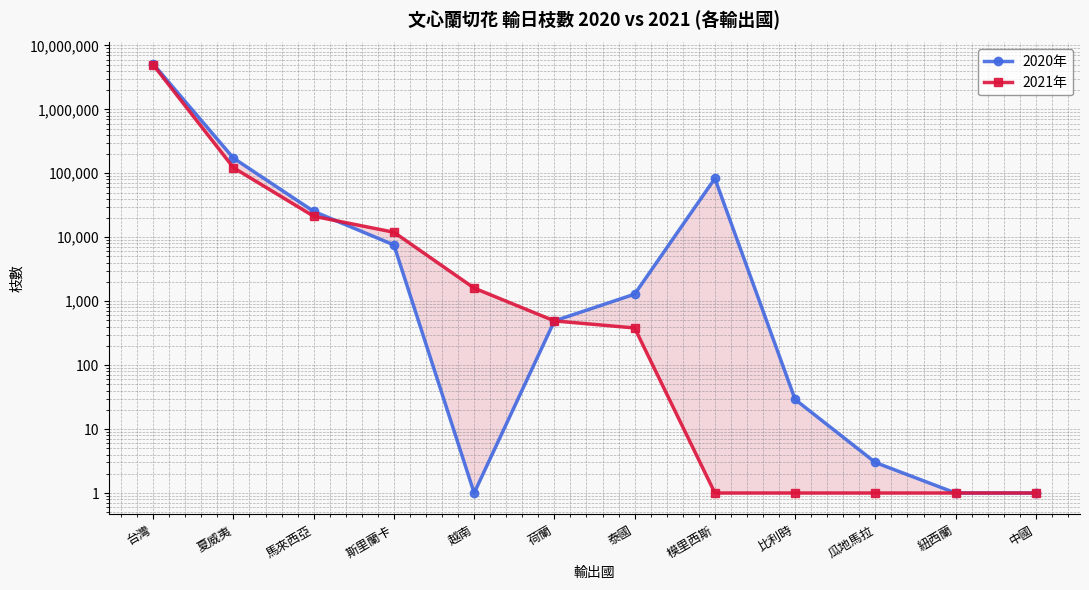

What is the label of the 4th point from the left?

斯里蘭卡